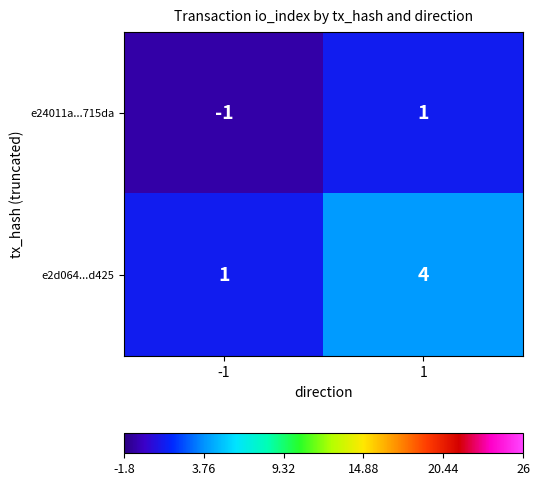

What is the highest value of the e2d064...d425 series?

4